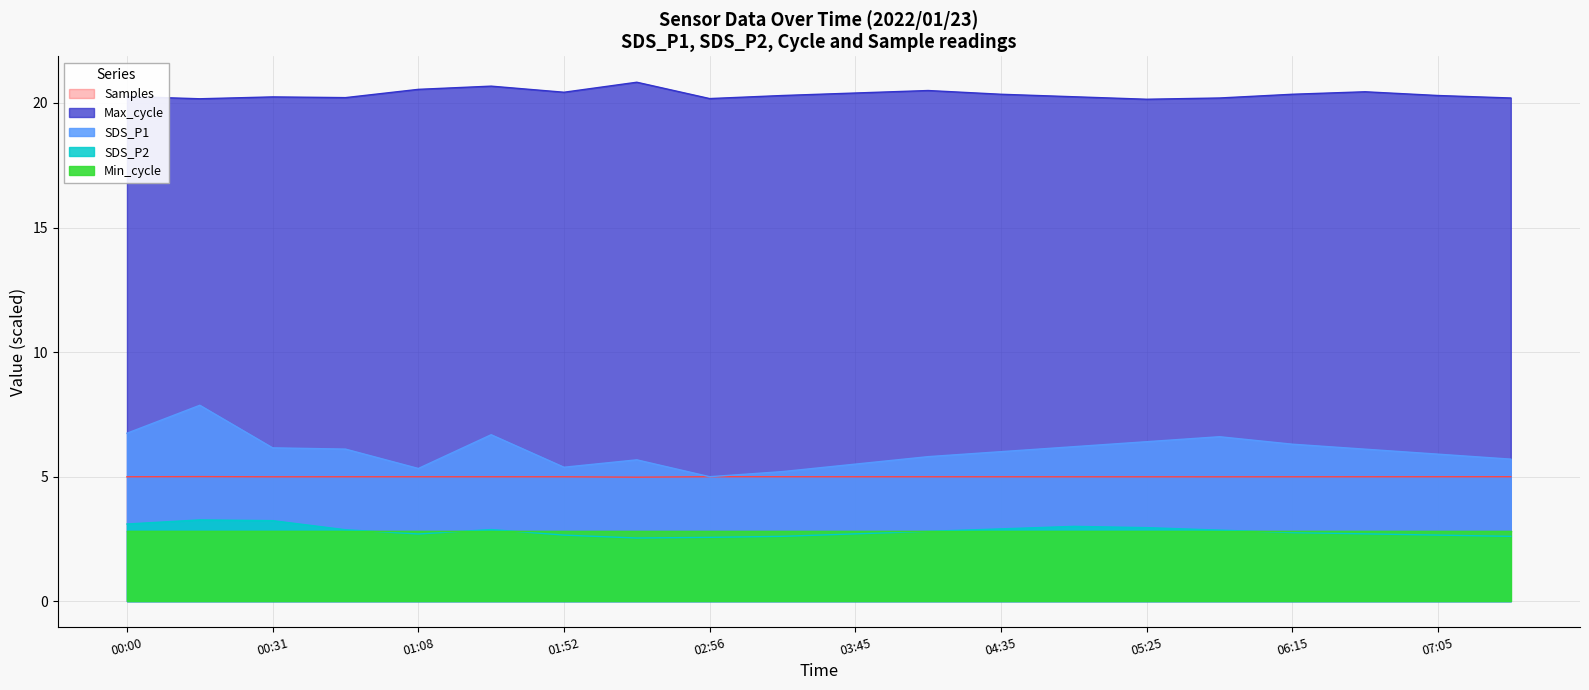

At which category is the sum across all series the highest?

00:13